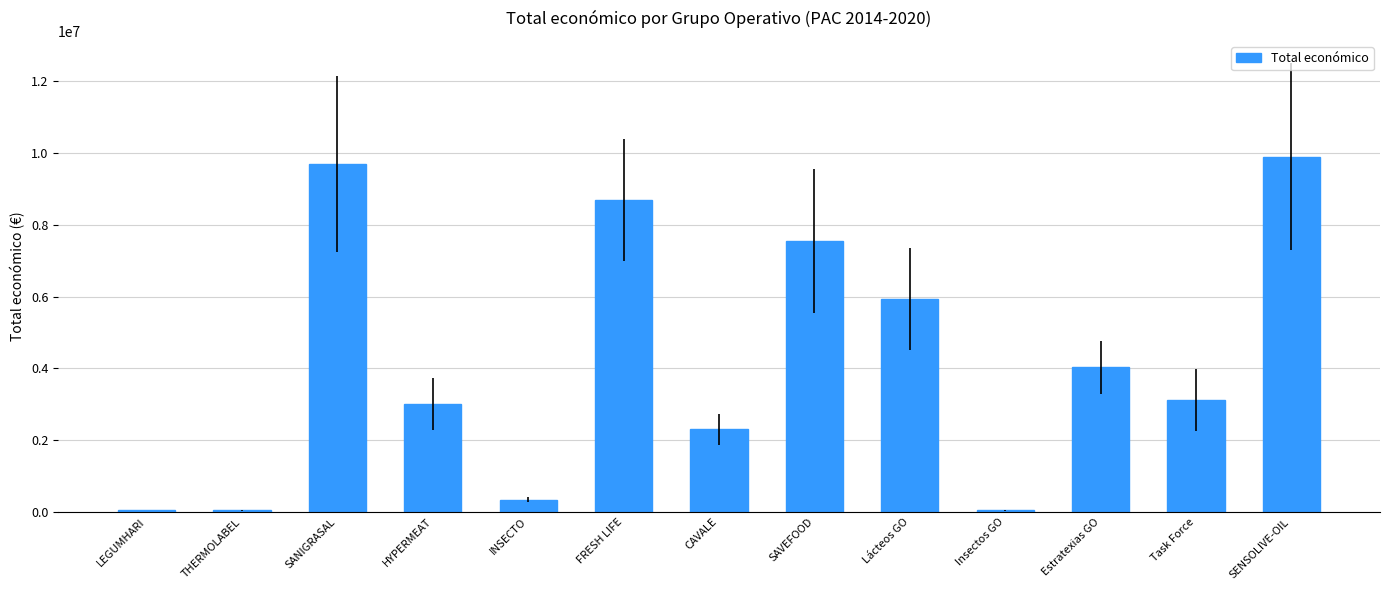

The value at SANIGRASAL is 9695285. True or false?

True